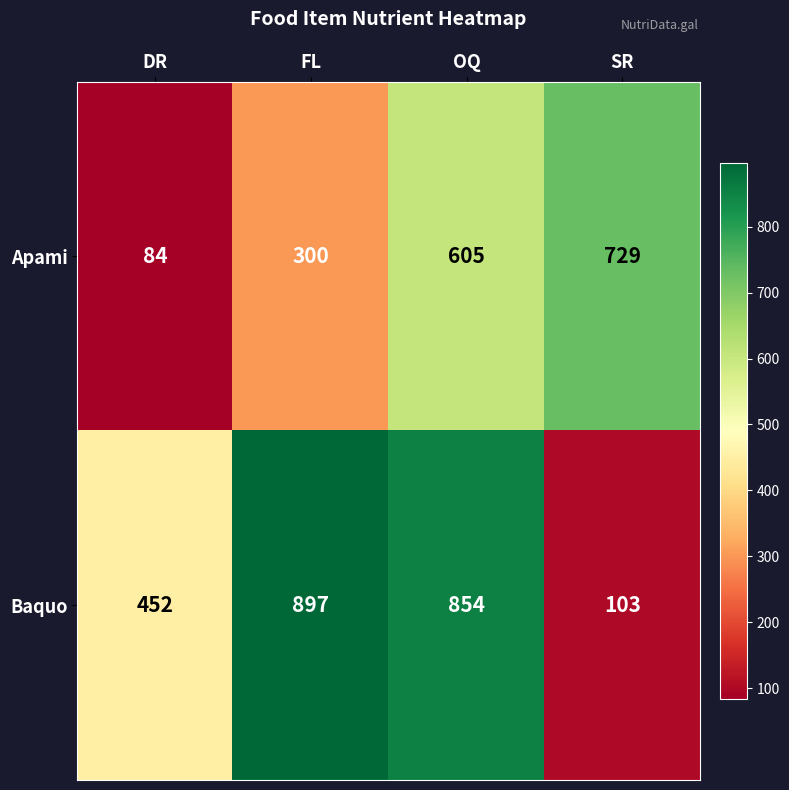

Is it true that Baquo equals 854 at OQ?

True